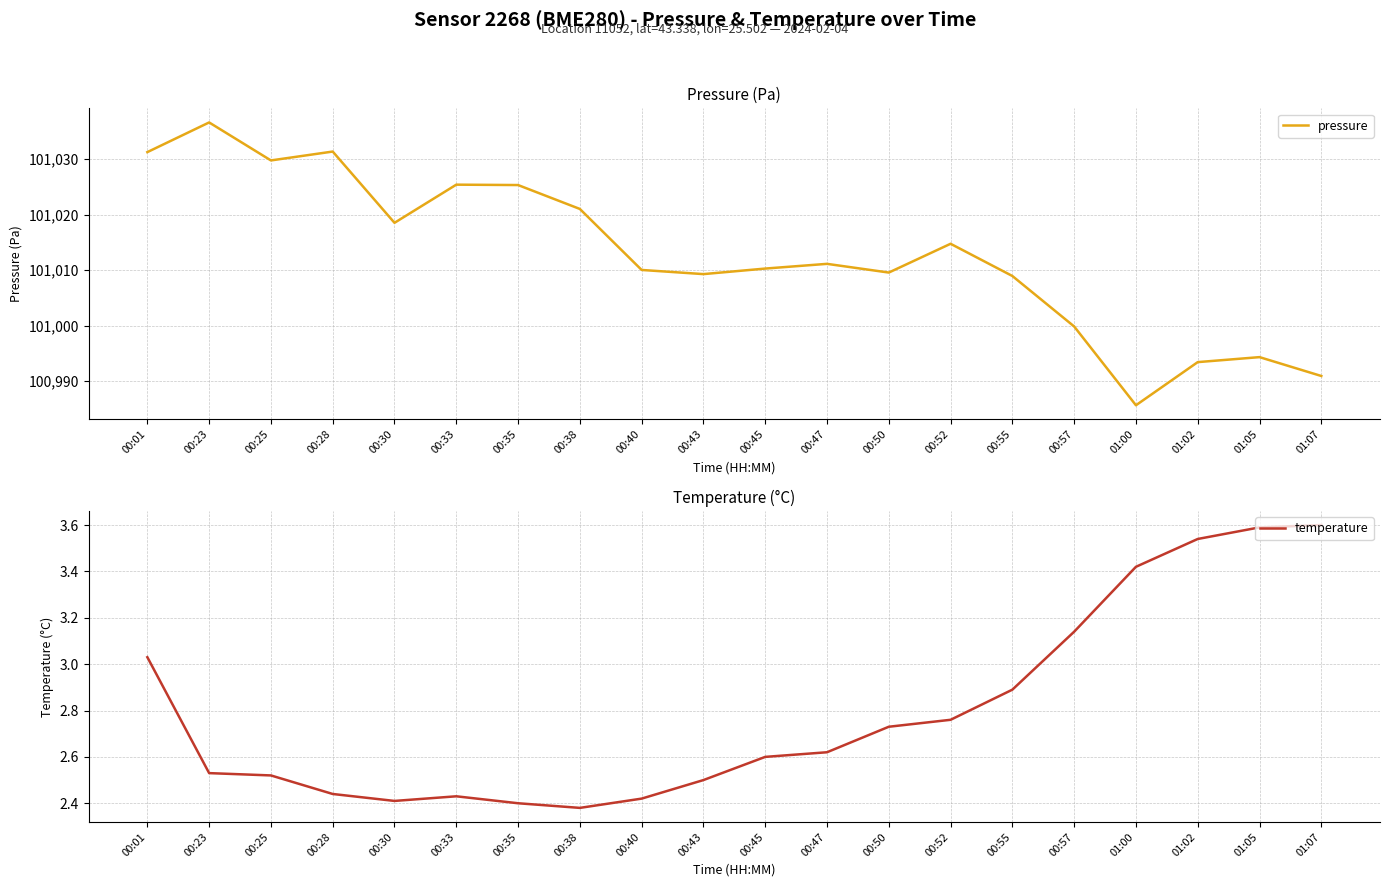

What is the minimum value shown in the chart?

2.4